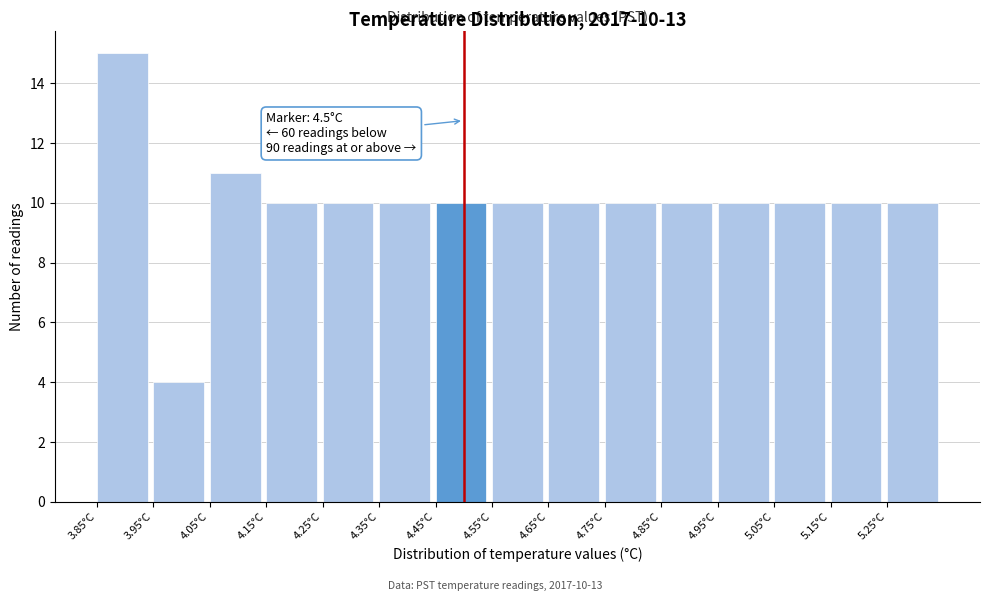

Which range on the x-axis has the tallest bar?

3.85 to 3.95